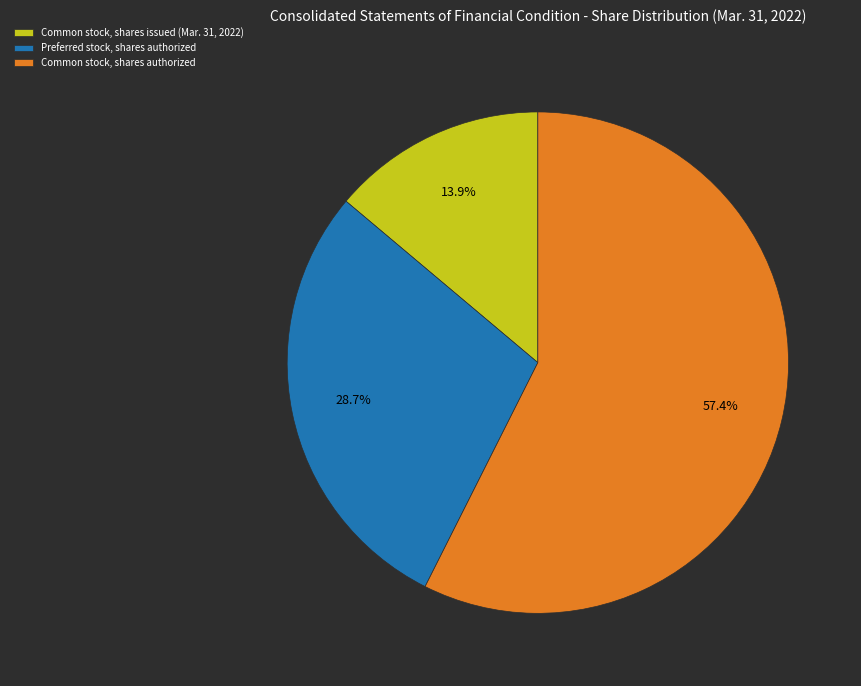

What percentage is the Common stock, shares authorized slice, to the nearest percent?

57%